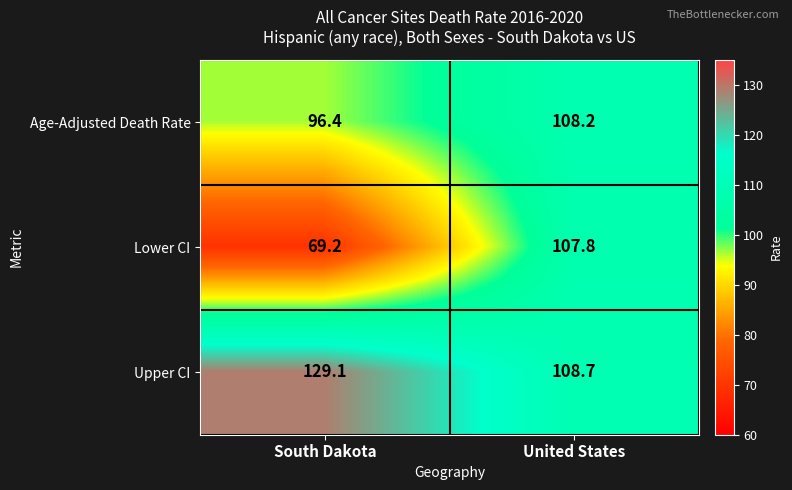

Which series has the largest range (max minus min)?

Lower CI